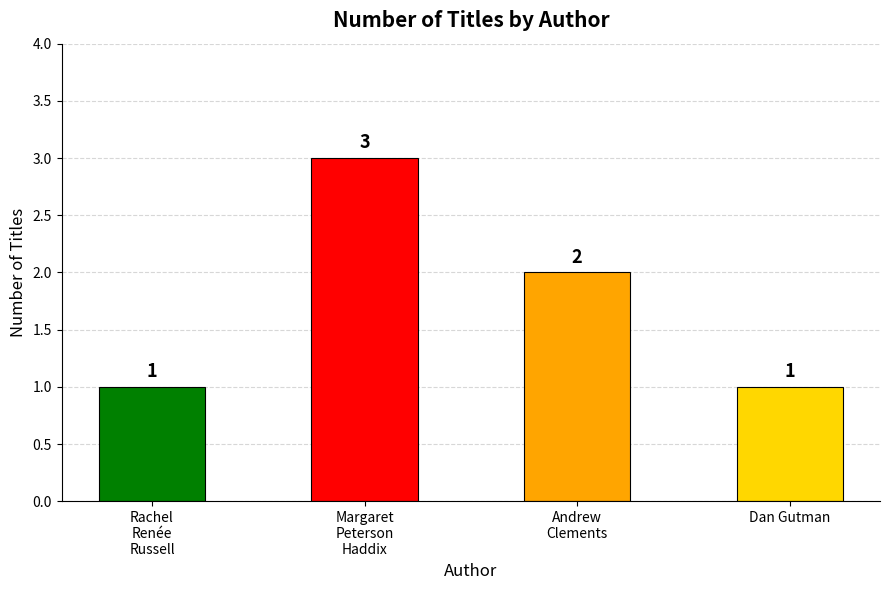

Count the number of categories in the chart.

4